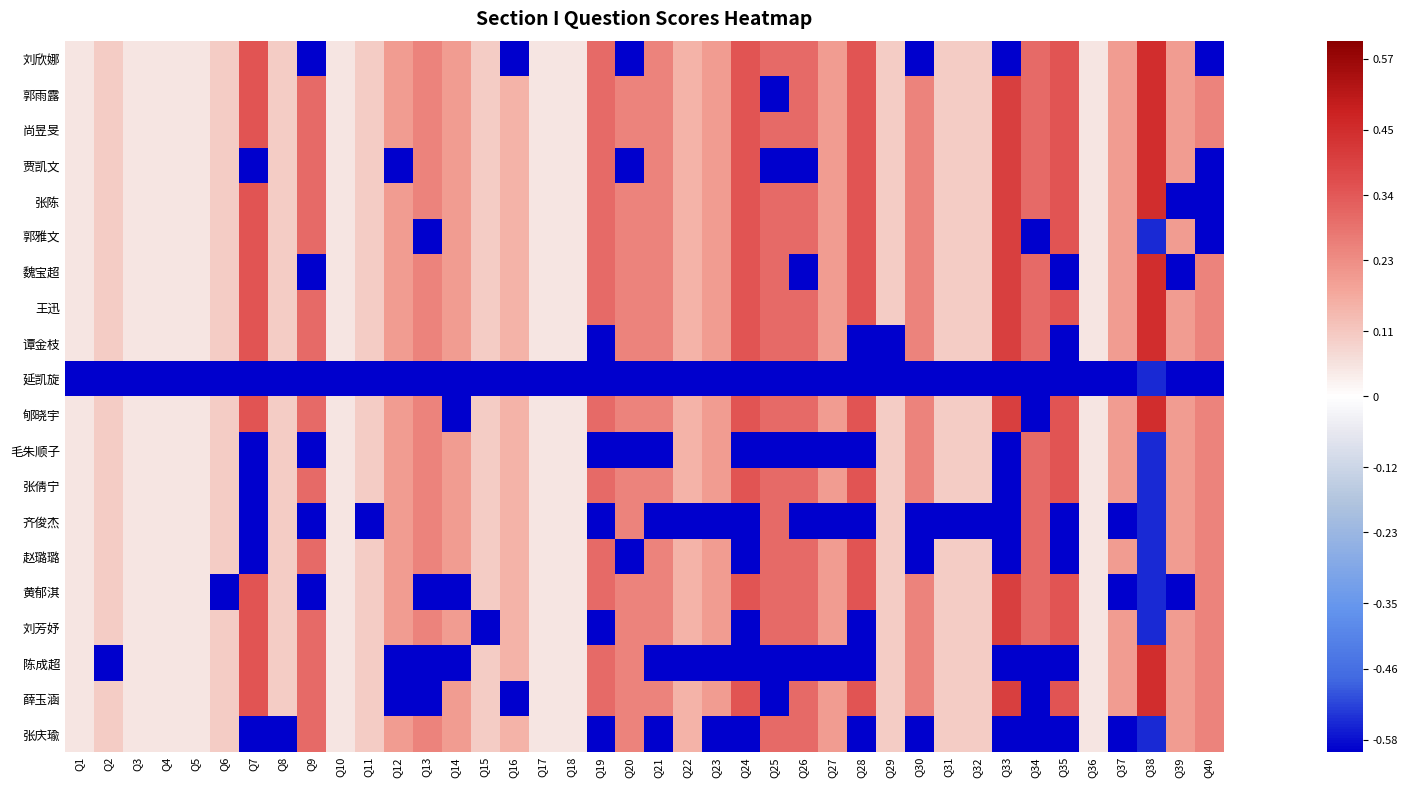

Reading right to left, extract all data points from this chart.

刘欣娜: Q40=-0.8	Q39=0.2	Q38=0.4	Q37=0.2	Q36=0.1	Q35=0.3	Q34=0.3	Q33=-0.6	Q32=0.1	Q31=0.1	Q30=-0.8	Q29=0.1	Q28=0.3	Q27=0.2	Q26=0.3	Q25=0.3	Q24=0.3	Q23=0.2	Q22=0.2	Q21=0.2	Q20=-0.8	Q19=0.3	Q18=0.1	Q17=0.1	Q16=-0.8	Q15=0.1	Q14=0.2	Q13=0.2	Q12=0.2	Q11=0.1	Q10=0.1	Q9=-0.7	Q8=0.1	Q7=0.3	Q6=0.1	Q5=0.1	Q4=0.1	Q3=0.1	Q2=0.1	Q1=0.1
郭雨露: Q40=0.2	Q39=0.2	Q38=0.4	Q37=0.2	Q36=0.1	Q35=0.3	Q34=0.3	Q33=0.4	Q32=0.1	Q31=0.1	Q30=0.2	Q29=0.1	Q28=0.3	Q27=0.2	Q26=0.3	Q25=-0.7	Q24=0.3	Q23=0.2	Q22=0.2	Q21=0.2	Q20=0.2	Q19=0.3	Q18=0.1	Q17=0.1	Q16=0.2	Q15=0.1	Q14=0.2	Q13=0.2	Q12=0.2	Q11=0.1	Q10=0.1	Q9=0.3	Q8=0.1	Q7=0.3	Q6=0.1	Q5=0.1	Q4=0.1	Q3=0.1	Q2=0.1	Q1=0.1
尚昱旻: Q40=0.2	Q39=0.2	Q38=0.4	Q37=0.2	Q36=0.1	Q35=0.3	Q34=0.3	Q33=0.4	Q32=0.1	Q31=0.1	Q30=0.2	Q29=0.1	Q28=0.3	Q27=0.2	Q26=0.3	Q25=0.3	Q24=0.3	Q23=0.2	Q22=0.2	Q21=0.2	Q20=0.2	Q19=0.3	Q18=0.1	Q17=0.1	Q16=0.2	Q15=0.1	Q14=0.2	Q13=0.2	Q12=0.2	Q11=0.1	Q10=0.1	Q9=0.3	Q8=0.1	Q7=0.3	Q6=0.1	Q5=0.1	Q4=0.1	Q3=0.1	Q2=0.1	Q1=0.1
贾凯文: Q40=-0.8	Q39=0.2	Q38=0.4	Q37=0.2	Q36=0.1	Q35=0.3	Q34=0.3	Q33=0.4	Q32=0.1	Q31=0.1	Q30=0.2	Q29=0.1	Q28=0.3	Q27=0.2	Q26=-0.7	Q25=-0.7	Q24=0.3	Q23=0.2	Q22=0.2	Q21=0.2	Q20=-0.8	Q19=0.3	Q18=0.1	Q17=0.1	Q16=0.2	Q15=0.1	Q14=0.2	Q13=0.2	Q12=-0.8	Q11=0.1	Q10=0.1	Q9=0.3	Q8=0.1	Q7=-0.7	Q6=0.1	Q5=0.1	Q4=0.1	Q3=0.1	Q2=0.1	Q1=0.1
张陈: Q40=-0.8	Q39=-0.8	Q38=0.4	Q37=0.2	Q36=0.1	Q35=0.3	Q34=0.3	Q33=0.4	Q32=0.1	Q31=0.1	Q30=0.2	Q29=0.1	Q28=0.3	Q27=0.2	Q26=0.3	Q25=0.3	Q24=0.3	Q23=0.2	Q22=0.2	Q21=0.2	Q20=0.2	Q19=0.3	Q18=0.1	Q17=0.1	Q16=0.2	Q15=0.1	Q14=0.2	Q13=0.2	Q12=0.2	Q11=0.1	Q10=0.1	Q9=0.3	Q8=0.1	Q7=0.3	Q6=0.1	Q5=0.1	Q4=0.1	Q3=0.1	Q2=0.1	Q1=0.1
郭雅文: Q40=-0.8	Q39=0.2	Q38=-0.6	Q37=0.2	Q36=0.1	Q35=0.3	Q34=-0.7	Q33=0.4	Q32=0.1	Q31=0.1	Q30=0.2	Q29=0.1	Q28=0.3	Q27=0.2	Q26=0.3	Q25=0.3	Q24=0.3	Q23=0.2	Q22=0.2	Q21=0.2	Q20=0.2	Q19=0.3	Q18=0.1	Q17=0.1	Q16=0.2	Q15=0.1	Q14=0.2	Q13=-0.8	Q12=0.2	Q11=0.1	Q10=0.1	Q9=0.3	Q8=0.1	Q7=0.3	Q6=0.1	Q5=0.1	Q4=0.1	Q3=0.1	Q2=0.1	Q1=0.1
魏宝超: Q40=0.2	Q39=-0.8	Q38=0.4	Q37=0.2	Q36=0.1	Q35=-0.7	Q34=0.3	Q33=0.4	Q32=0.1	Q31=0.1	Q30=0.2	Q29=0.1	Q28=0.3	Q27=0.2	Q26=-0.7	Q25=0.3	Q24=0.3	Q23=0.2	Q22=0.2	Q21=0.2	Q20=0.2	Q19=0.3	Q18=0.1	Q17=0.1	Q16=0.2	Q15=0.1	Q14=0.2	Q13=0.2	Q12=0.2	Q11=0.1	Q10=0.1	Q9=-0.7	Q8=0.1	Q7=0.3	Q6=0.1	Q5=0.1	Q4=0.1	Q3=0.1	Q2=0.1	Q1=0.1
王迅: Q40=0.2	Q39=0.2	Q38=0.4	Q37=0.2	Q36=0.1	Q35=0.3	Q34=0.3	Q33=0.4	Q32=0.1	Q31=0.1	Q30=0.2	Q29=0.1	Q28=0.3	Q27=0.2	Q26=0.3	Q25=0.3	Q24=0.3	Q23=0.2	Q22=0.2	Q21=0.2	Q20=0.2	Q19=0.3	Q18=0.1	Q17=0.1	Q16=0.2	Q15=0.1	Q14=0.2	Q13=0.2	Q12=0.2	Q11=0.1	Q10=0.1	Q9=0.3	Q8=0.1	Q7=0.3	Q6=0.1	Q5=0.1	Q4=0.1	Q3=0.1	Q2=0.1	Q1=0.1
谭金枝: Q40=0.2	Q39=0.2	Q38=0.4	Q37=0.2	Q36=0.1	Q35=-0.7	Q34=0.3	Q33=0.4	Q32=0.1	Q31=0.1	Q30=0.2	Q29=-0.9	Q28=-0.7	Q27=0.2	Q26=0.3	Q25=0.3	Q24=0.3	Q23=0.2	Q22=0.2	Q21=0.2	Q20=0.2	Q19=-0.7	Q18=0.1	Q17=0.1	Q16=0.2	Q15=0.1	Q14=0.2	Q13=0.2	Q12=0.2	Q11=0.1	Q10=0.1	Q9=0.3	Q8=0.1	Q7=0.3	Q6=0.1	Q5=0.1	Q4=0.1	Q3=0.1	Q2=0.1	Q1=0.1
延凯旋: Q40=-0.8	Q39=-0.8	Q38=-0.6	Q37=-0.8	Q36=-0.9	Q35=-0.7	Q34=-0.7	Q33=-0.6	Q32=-0.9	Q31=-0.9	Q30=-0.8	Q29=-0.9	Q28=-0.7	Q27=-0.8	Q26=-0.7	Q25=-0.7	Q24=-0.7	Q23=-0.8	Q22=-0.8	Q21=-0.8	Q20=-0.8	Q19=-0.7	Q18=-0.9	Q17=-0.9	Q16=-0.8	Q15=-0.9	Q14=-0.8	Q13=-0.8	Q12=-0.8	Q11=-0.9	Q10=-0.9	Q9=-0.7	Q8=-0.9	Q7=-0.7	Q6=-0.9	Q5=-0.9	Q4=-0.9	Q3=-0.9	Q2=-0.9	Q1=-0.9
郇晓宇: Q40=0.2	Q39=0.2	Q38=0.4	Q37=0.2	Q36=0.1	Q35=0.3	Q34=-0.7	Q33=0.4	Q32=0.1	Q31=0.1	Q30=0.2	Q29=0.1	Q28=0.3	Q27=0.2	Q26=0.3	Q25=0.3	Q24=0.3	Q23=0.2	Q22=0.2	Q21=0.2	Q20=0.2	Q19=0.3	Q18=0.1	Q17=0.1	Q16=0.2	Q15=0.1	Q14=-0.8	Q13=0.2	Q12=0.2	Q11=0.1	Q10=0.1	Q9=0.3	Q8=0.1	Q7=0.3	Q6=0.1	Q5=0.1	Q4=0.1	Q3=0.1	Q2=0.1	Q1=0.1
毛朱顺子: Q40=0.2	Q39=0.2	Q38=-0.6	Q37=0.2	Q36=0.1	Q35=0.3	Q34=0.3	Q33=-0.6	Q32=0.1	Q31=0.1	Q30=0.2	Q29=0.1	Q28=-0.7	Q27=-0.8	Q26=-0.7	Q25=-0.7	Q24=-0.7	Q23=0.2	Q22=0.2	Q21=-0.8	Q20=-0.8	Q19=-0.7	Q18=0.1	Q17=0.1	Q16=0.2	Q15=0.1	Q14=0.2	Q13=0.2	Q12=0.2	Q11=0.1	Q10=0.1	Q9=-0.7	Q8=0.1	Q7=-0.7	Q6=0.1	Q5=0.1	Q4=0.1	Q3=0.1	Q2=0.1	Q1=0.1
张倩宁: Q40=0.2	Q39=0.2	Q38=-0.6	Q37=0.2	Q36=0.1	Q35=0.3	Q34=0.3	Q33=-0.6	Q32=0.1	Q31=0.1	Q30=0.2	Q29=0.1	Q28=0.3	Q27=0.2	Q26=0.3	Q25=0.3	Q24=0.3	Q23=0.2	Q22=0.2	Q21=0.2	Q20=0.2	Q19=0.3	Q18=0.1	Q17=0.1	Q16=0.2	Q15=0.1	Q14=0.2	Q13=0.2	Q12=0.2	Q11=0.1	Q10=0.1	Q9=0.3	Q8=0.1	Q7=-0.7	Q6=0.1	Q5=0.1	Q4=0.1	Q3=0.1	Q2=0.1	Q1=0.1
齐俊杰: Q40=0.2	Q39=0.2	Q38=-0.6	Q37=-0.8	Q36=0.1	Q35=-0.7	Q34=0.3	Q33=-0.6	Q32=-0.9	Q31=-0.9	Q30=-0.8	Q29=0.1	Q28=-0.7	Q27=-0.8	Q26=-0.7	Q25=0.3	Q24=-0.7	Q23=-0.8	Q22=-0.8	Q21=-0.8	Q20=0.2	Q19=-0.7	Q18=0.1	Q17=0.1	Q16=0.2	Q15=0.1	Q14=0.2	Q13=0.2	Q12=0.2	Q11=-0.9	Q10=0.1	Q9=-0.7	Q8=0.1	Q7=-0.7	Q6=0.1	Q5=0.1	Q4=0.1	Q3=0.1	Q2=0.1	Q1=0.1
赵璐璐: Q40=0.2	Q39=0.2	Q38=-0.6	Q37=0.2	Q36=0.1	Q35=-0.7	Q34=0.3	Q33=-0.6	Q32=0.1	Q31=0.1	Q30=-0.8	Q29=0.1	Q28=0.3	Q27=0.2	Q26=0.3	Q25=0.3	Q24=-0.7	Q23=0.2	Q22=0.2	Q21=0.2	Q20=-0.8	Q19=0.3	Q18=0.1	Q17=0.1	Q16=0.2	Q15=0.1	Q14=0.2	Q13=0.2	Q12=0.2	Q11=0.1	Q10=0.1	Q9=0.3	Q8=0.1	Q7=-0.7	Q6=0.1	Q5=0.1	Q4=0.1	Q3=0.1	Q2=0.1	Q1=0.1
黄郁淇: Q40=0.2	Q39=-0.8	Q38=-0.6	Q37=-0.8	Q36=0.1	Q35=0.3	Q34=0.3	Q33=0.4	Q32=0.1	Q31=0.1	Q30=0.2	Q29=0.1	Q28=0.3	Q27=0.2	Q26=0.3	Q25=0.3	Q24=0.3	Q23=0.2	Q22=0.2	Q21=0.2	Q20=0.2	Q19=0.3	Q18=0.1	Q17=0.1	Q16=0.2	Q15=0.1	Q14=-0.8	Q13=-0.8	Q12=0.2	Q11=0.1	Q10=0.1	Q9=-0.7	Q8=0.1	Q7=0.3	Q6=-0.9	Q5=0.1	Q4=0.1	Q3=0.1	Q2=0.1	Q1=0.1
刘芳妤: Q40=0.2	Q39=0.2	Q38=-0.6	Q37=0.2	Q36=0.1	Q35=0.3	Q34=0.3	Q33=0.4	Q32=0.1	Q31=0.1	Q30=0.2	Q29=0.1	Q28=-0.7	Q27=0.2	Q26=0.3	Q25=0.3	Q24=-0.7	Q23=0.2	Q22=0.2	Q21=0.2	Q20=0.2	Q19=-0.7	Q18=0.1	Q17=0.1	Q16=0.2	Q15=-0.9	Q14=0.2	Q13=0.2	Q12=0.2	Q11=0.1	Q10=0.1	Q9=0.3	Q8=0.1	Q7=0.3	Q6=0.1	Q5=0.1	Q4=0.1	Q3=0.1	Q2=0.1	Q1=0.1
陈成超: Q40=0.2	Q39=0.2	Q38=0.4	Q37=0.2	Q36=0.1	Q35=-0.7	Q34=-0.7	Q33=-0.6	Q32=0.1	Q31=0.1	Q30=0.2	Q29=0.1	Q28=-0.7	Q27=-0.8	Q26=-0.7	Q25=-0.7	Q24=-0.7	Q23=-0.8	Q22=-0.8	Q21=-0.8	Q20=0.2	Q19=0.3	Q18=0.1	Q17=0.1	Q16=0.2	Q15=0.1	Q14=-0.8	Q13=-0.8	Q12=-0.8	Q11=0.1	Q10=0.1	Q9=0.3	Q8=0.1	Q7=0.3	Q6=0.1	Q5=0.1	Q4=0.1	Q3=0.1	Q2=-0.9	Q1=0.1
薛玉涵: Q40=0.2	Q39=0.2	Q38=0.4	Q37=0.2	Q36=0.1	Q35=0.3	Q34=-0.7	Q33=0.4	Q32=0.1	Q31=0.1	Q30=0.2	Q29=0.1	Q28=0.3	Q27=0.2	Q26=0.3	Q25=-0.7	Q24=0.3	Q23=0.2	Q22=0.2	Q21=0.2	Q20=0.2	Q19=0.3	Q18=0.1	Q17=0.1	Q16=-0.8	Q15=0.1	Q14=0.2	Q13=-0.8	Q12=-0.8	Q11=0.1	Q10=0.1	Q9=0.3	Q8=0.1	Q7=0.3	Q6=0.1	Q5=0.1	Q4=0.1	Q3=0.1	Q2=0.1	Q1=0.1
张庆瑜: Q40=0.2	Q39=0.2	Q38=-0.6	Q37=-0.8	Q36=0.1	Q35=-0.7	Q34=-0.7	Q33=-0.6	Q32=0.1	Q31=0.1	Q30=-0.8	Q29=0.1	Q28=-0.7	Q27=0.2	Q26=0.3	Q25=0.3	Q24=-0.7	Q23=-0.8	Q22=0.2	Q21=-0.8	Q20=0.2	Q19=-0.7	Q18=0.1	Q17=0.1	Q16=0.2	Q15=0.1	Q14=0.2	Q13=0.2	Q12=0.2	Q11=0.1	Q10=0.1	Q9=0.3	Q8=-0.9	Q7=-0.7	Q6=0.1	Q5=0.1	Q4=0.1	Q3=0.1	Q2=0.1	Q1=0.1